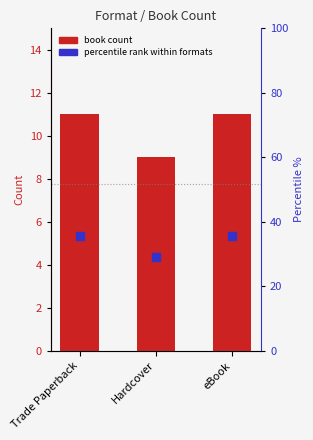

At which category is the sum across all series the highest?

Trade Paperback